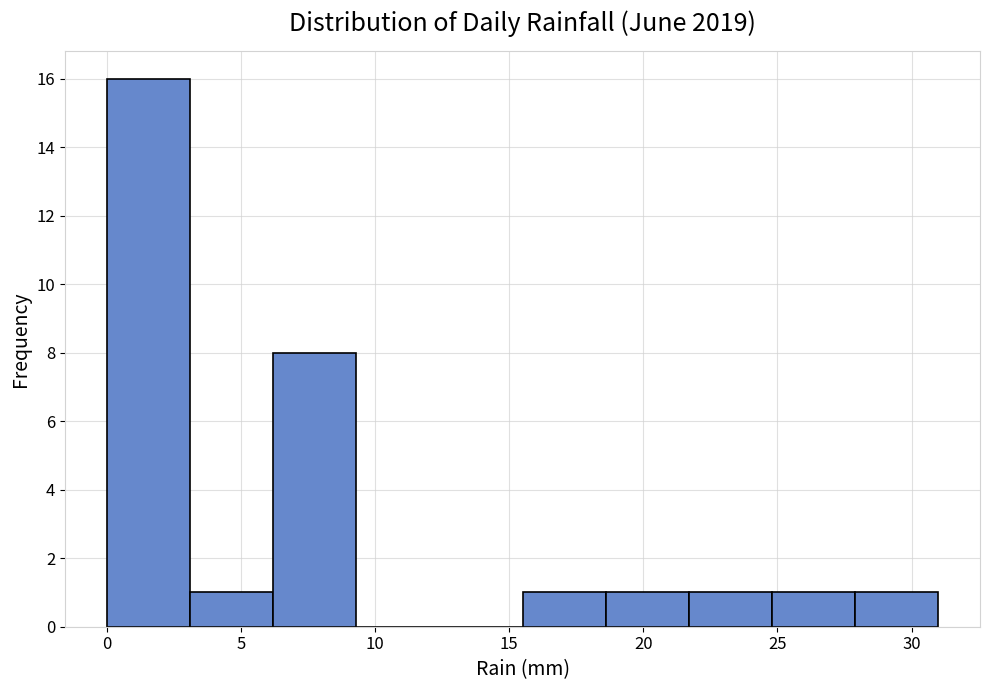

What is the height of the bar covering 24.8 to 27.9 on the x-axis? Neither the bar edges nor the heights are printed on the chart, so give them approximately, as read against the axes.

1